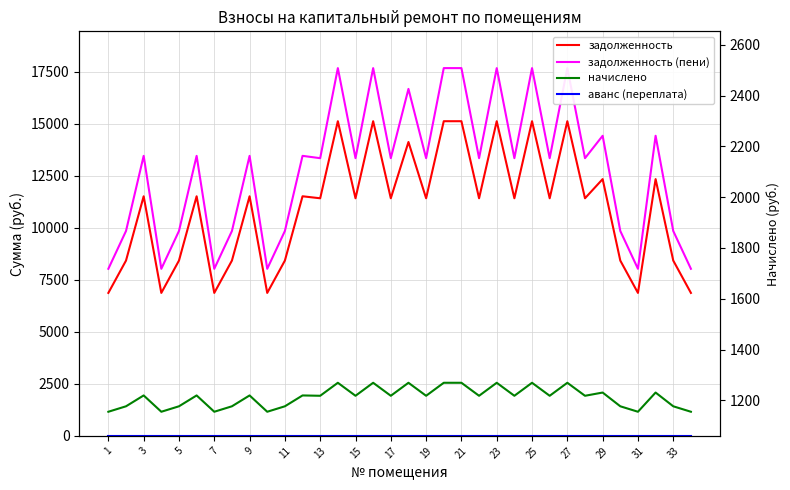

Which series has the largest total across all categories?

задолженность (пени)